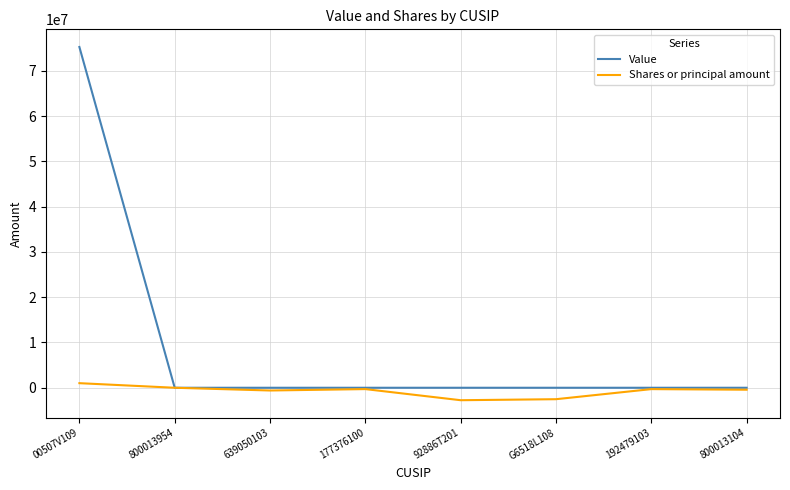

The Value series shows 0 at 177376100. True or false?

True